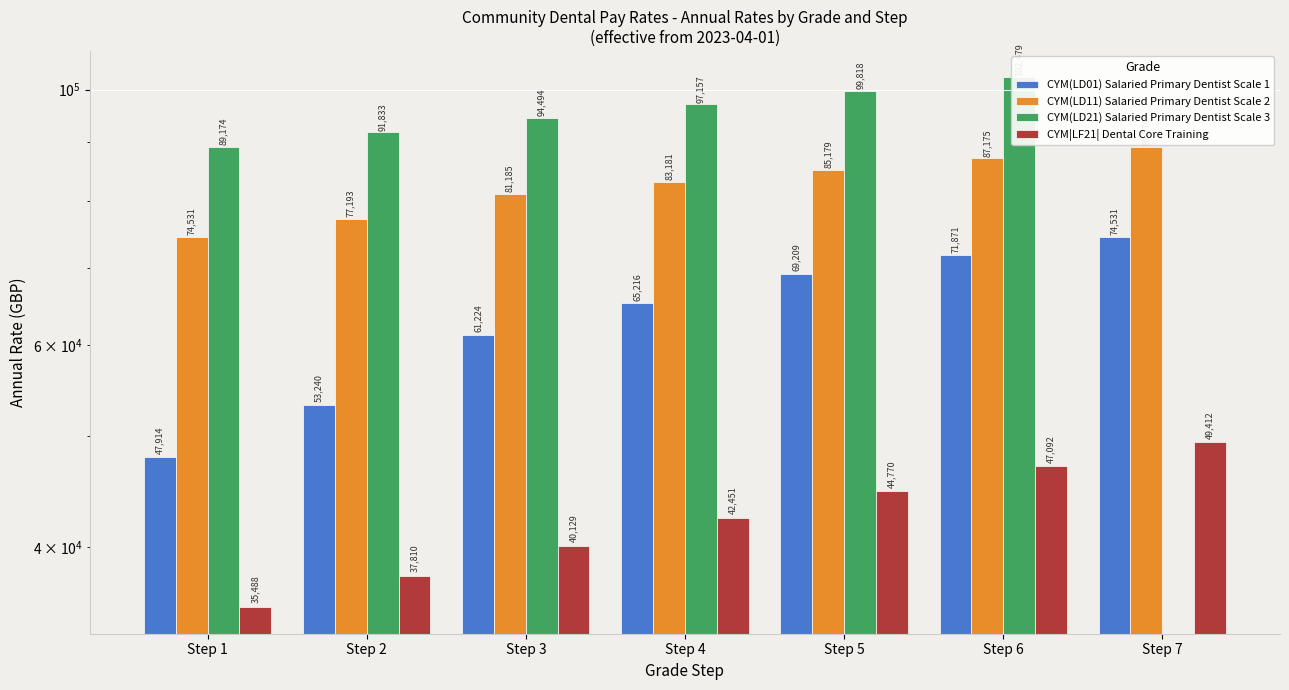

How many bars are there in total?

28